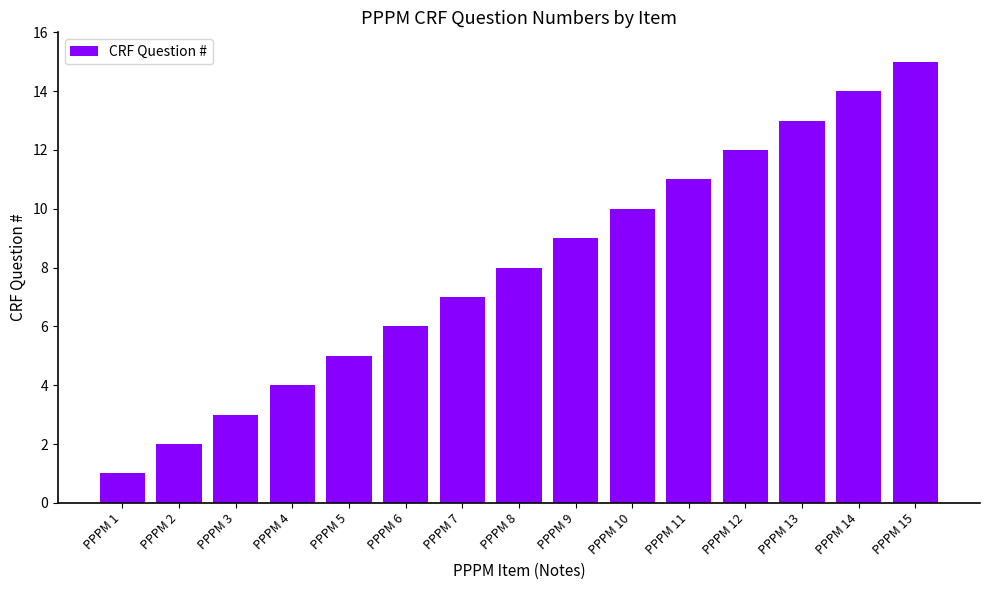

Rank the categories by value from highest to lowest.

PPPM 15, PPPM 14, PPPM 13, PPPM 12, PPPM 11, PPPM 10, PPPM 9, PPPM 8, PPPM 7, PPPM 6, PPPM 5, PPPM 4, PPPM 3, PPPM 2, PPPM 1